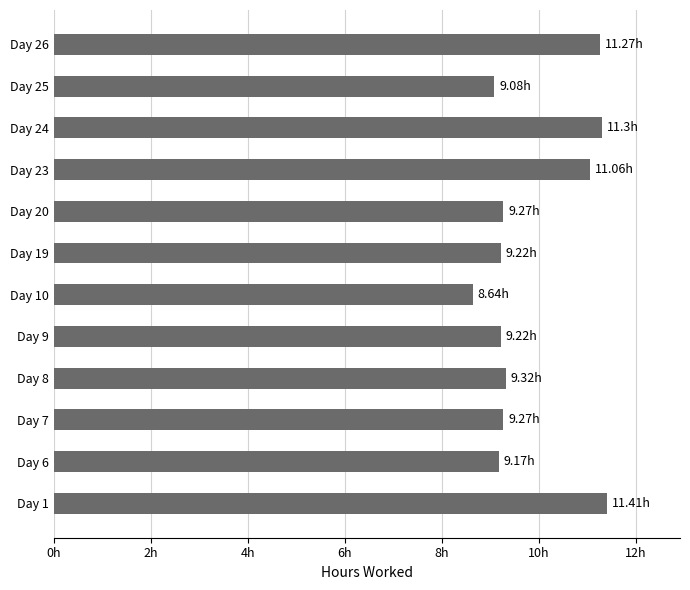

Does the chart contain any negative values?

No